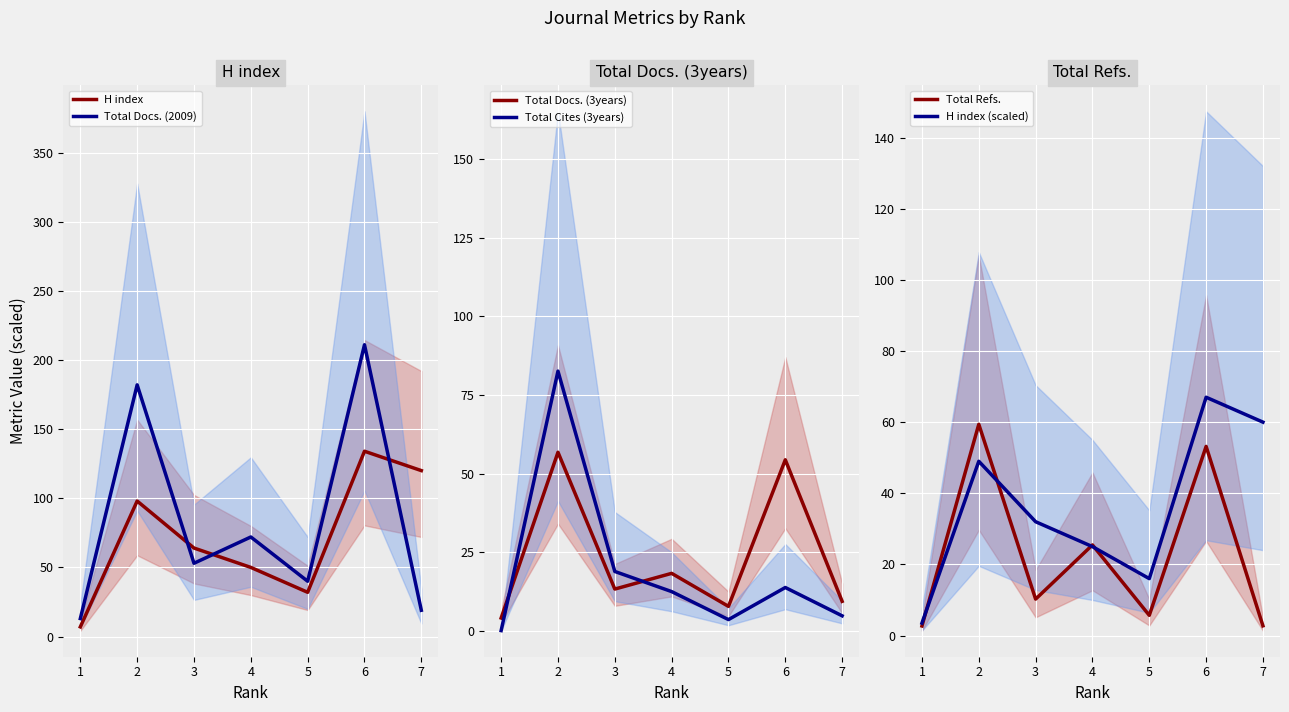

The value of H index (scaled) at 2 is 11.3. True or false?

False